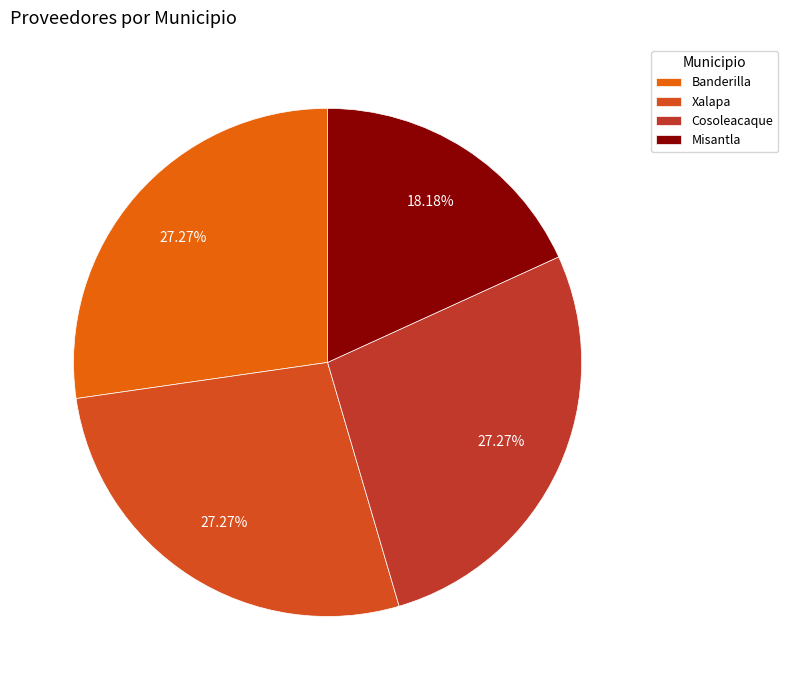

Count the number of slices in the pie.

4